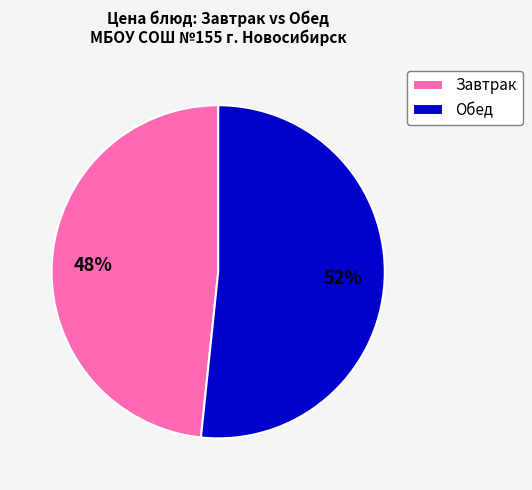

Do Завтрак and Обед together represent more than half of the pie?

Yes